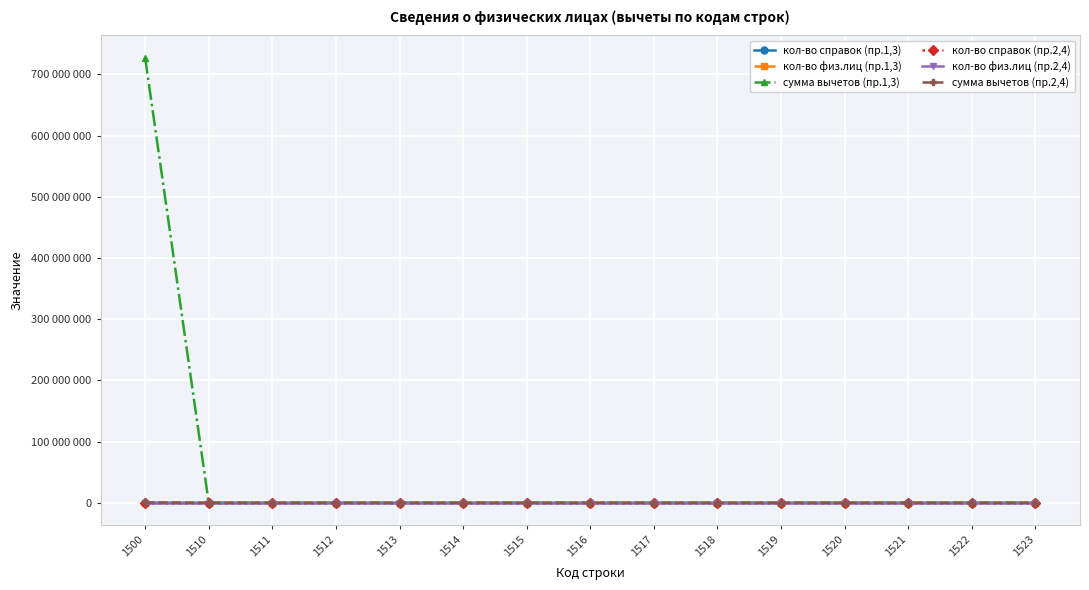

At which category is the sum across all series the highest?

1500